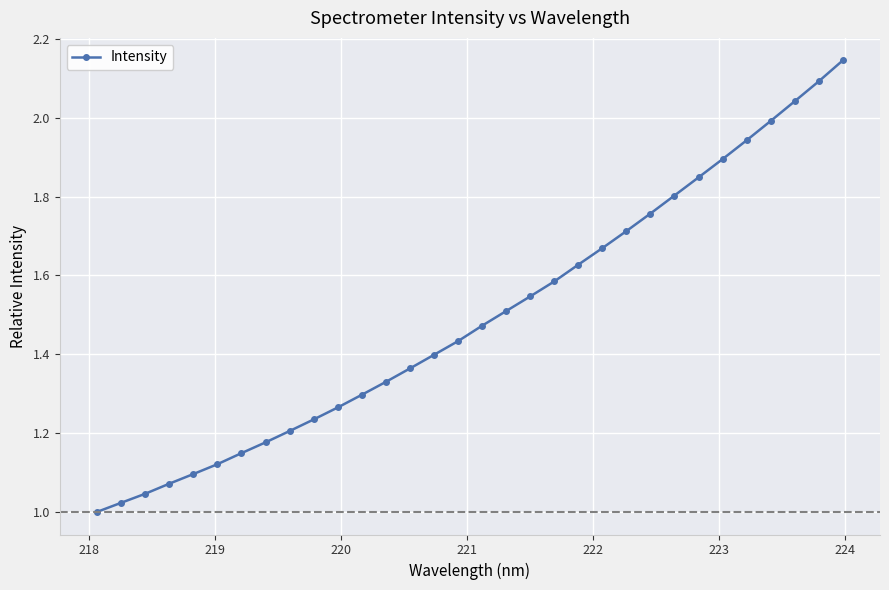

What is the sum of all values?

47.8